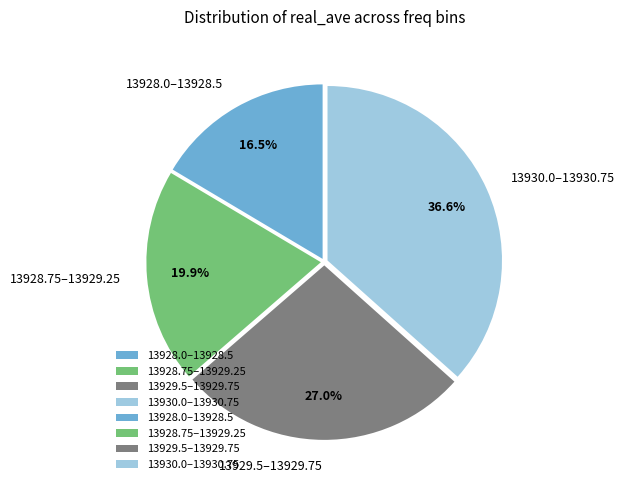

What is the largest slice in the pie chart?

13930.0–13930.75